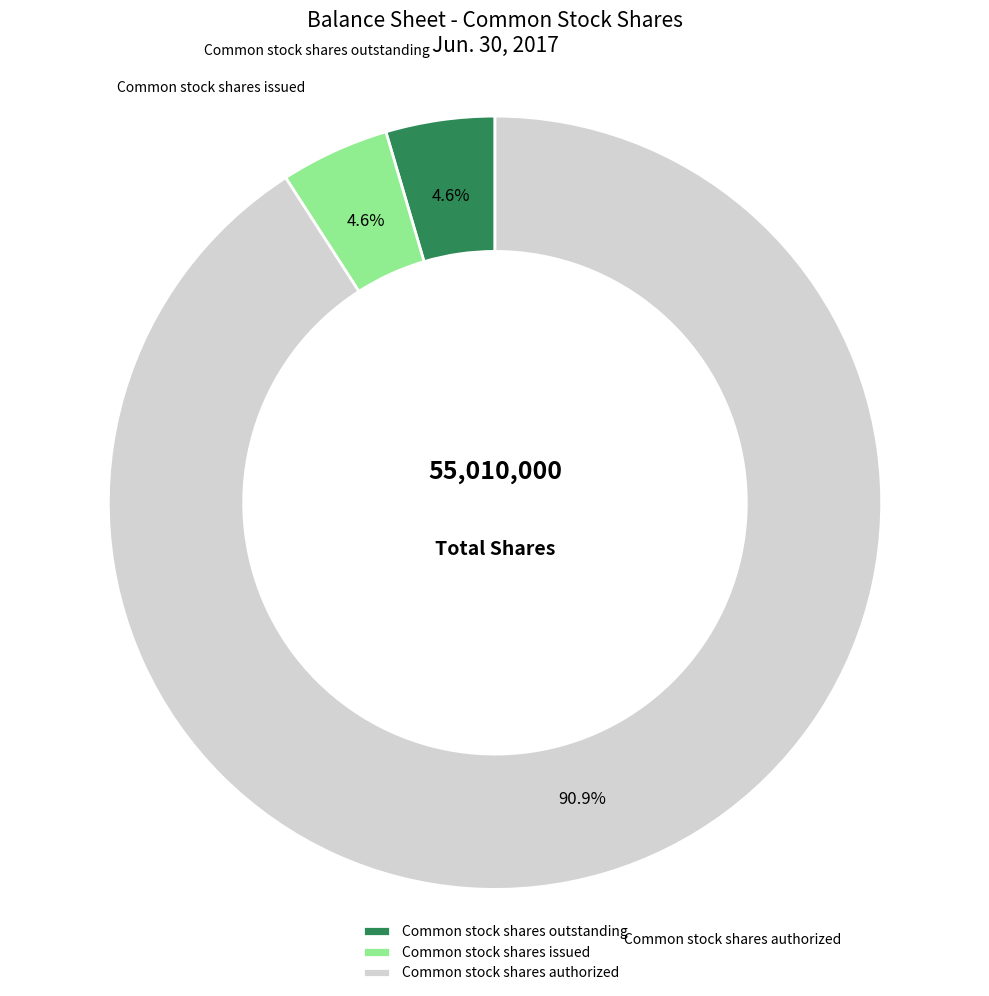

Combined, what portion of the pie is Common stock shares issued and Common stock shares authorized?

95.4%